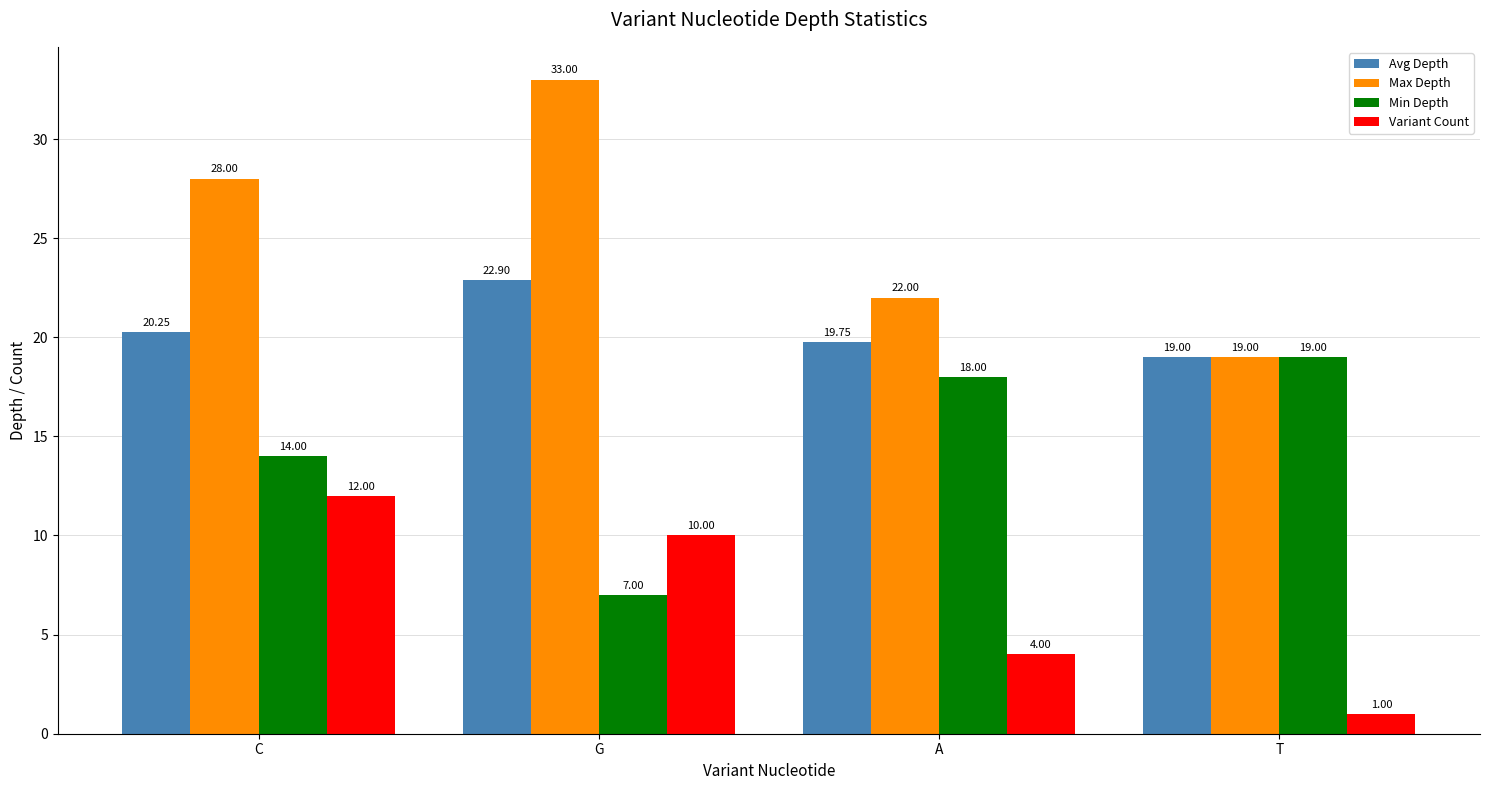

What is the label of the 1st bar from the left?

C